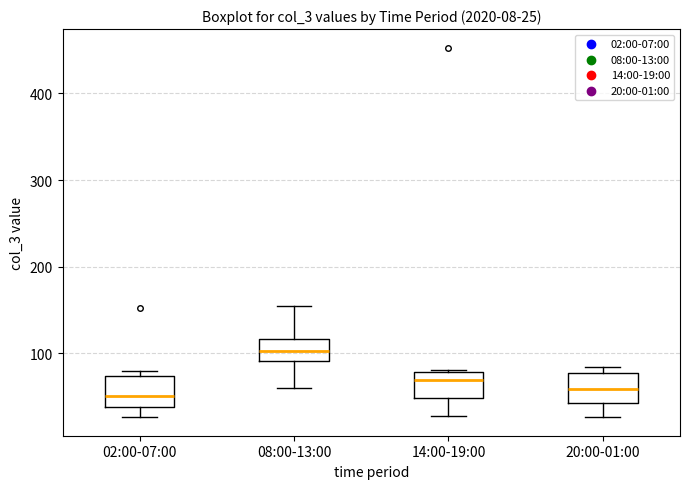

Which box has the highest median line?

08:00-13:00